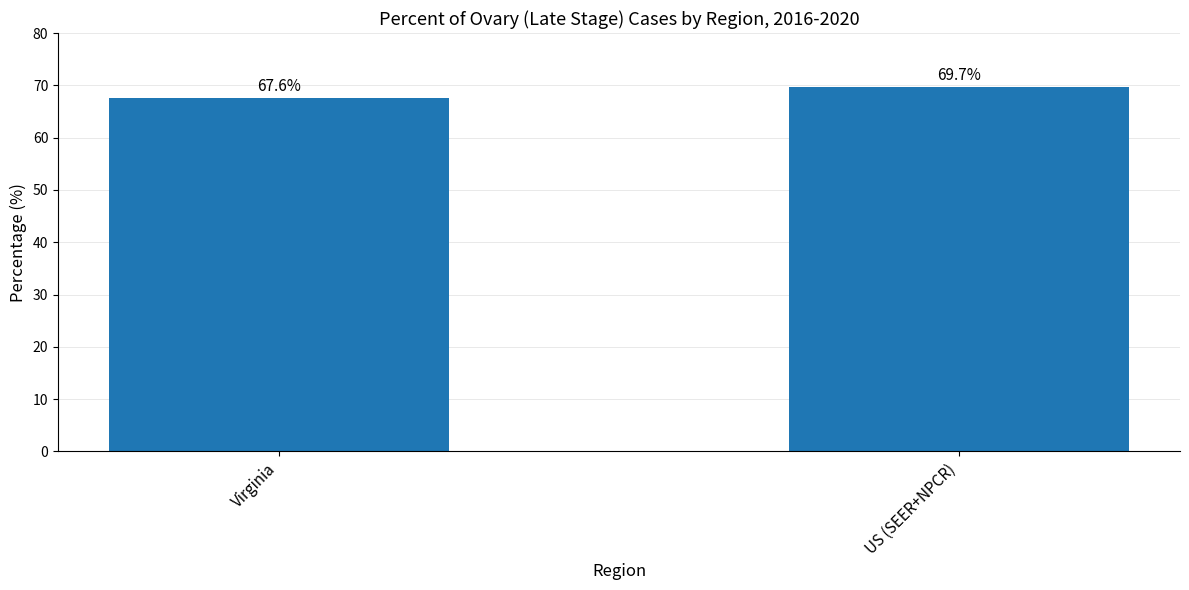

What position from the right is US (SEER+NPCR)?

1